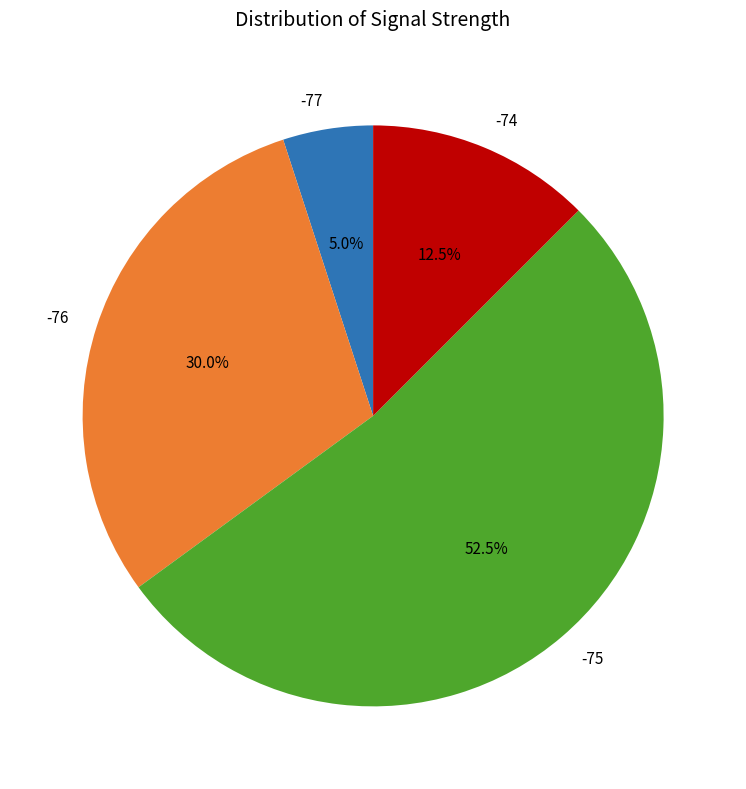

How many segments does this pie chart have?

4